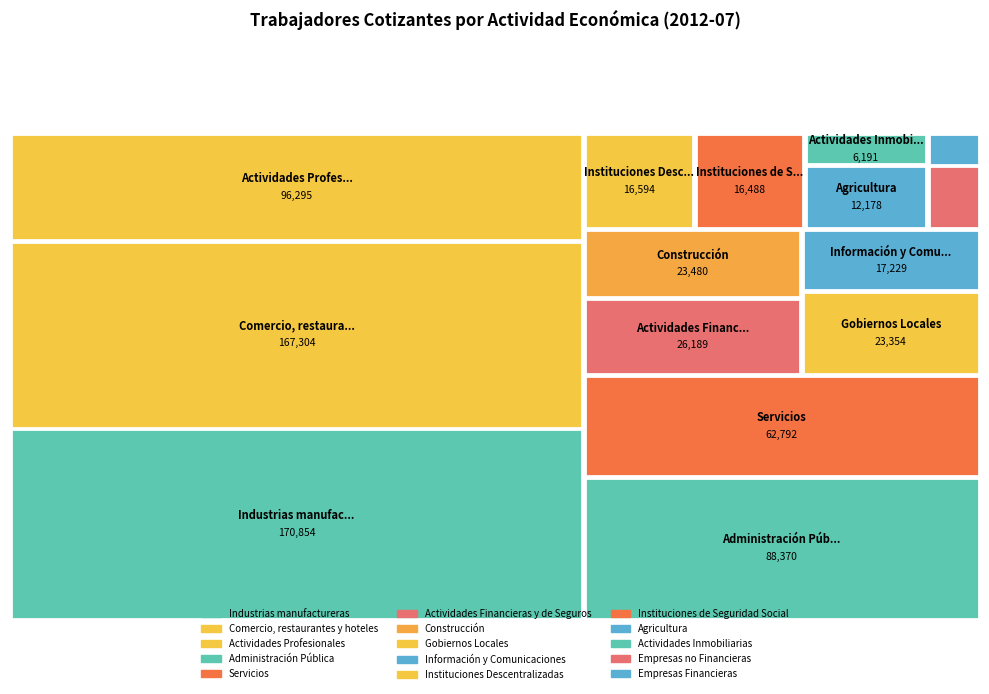

Reading right to left, extract all data points from this chart.

Gobiernos Locales=23354	Empresas Financieras=2689	Empresas no Financieras=5203	Instituciones de Seguridad Social=16488	Instituciones Descentralizadas=16594	Administración Pública=88370	Servicios=62792	Actividades Profesionales=96295	Actividades Inmobiliarias=6191	Actividades Financieras y de Seguros=26189	Información y Comunicaciones=17229	Comercio, restaurantes y hoteles=167304	Construcción=23480	Industrias manufactureras=170854	Agricultura=12178